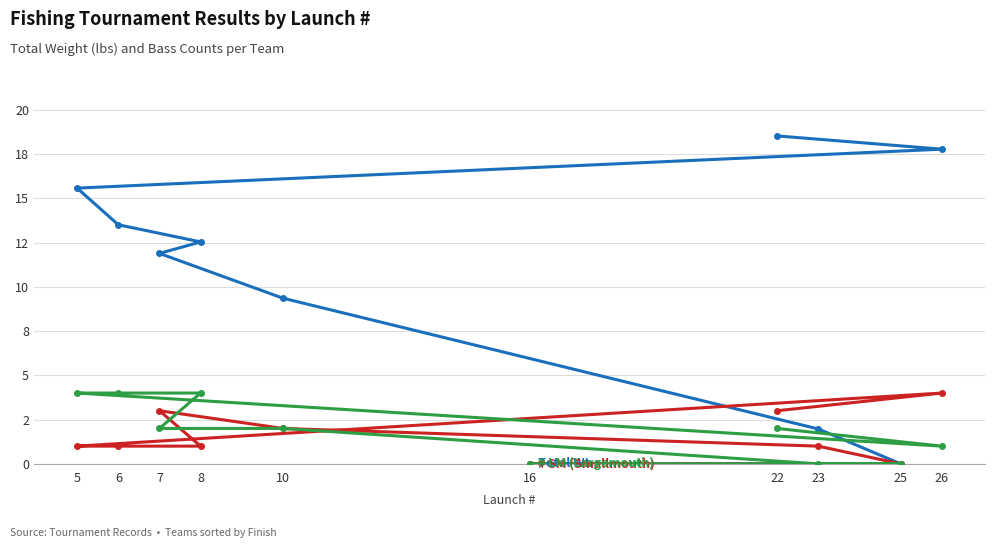

How many lines are shown in the chart?

3